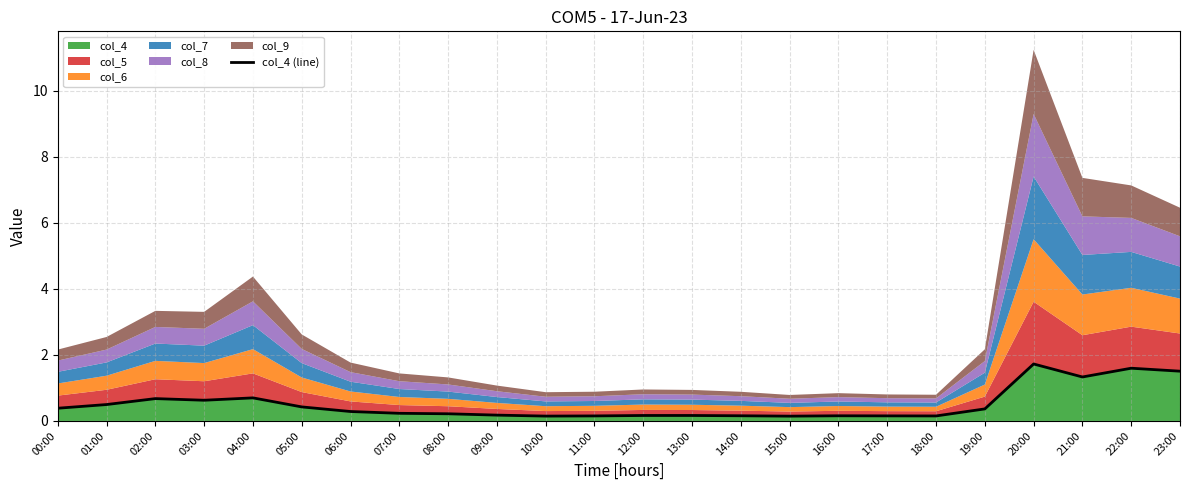

Rank the categories by value from lowest to highest.

15:00, 10:00, 18:00, 11:00, 17:00, 16:00, 14:00, 13:00, 12:00, 09:00, 08:00, 07:00, 06:00, 19:00, 00:00, 05:00, 01:00, 03:00, 02:00, 04:00, 21:00, 23:00, 22:00, 20:00